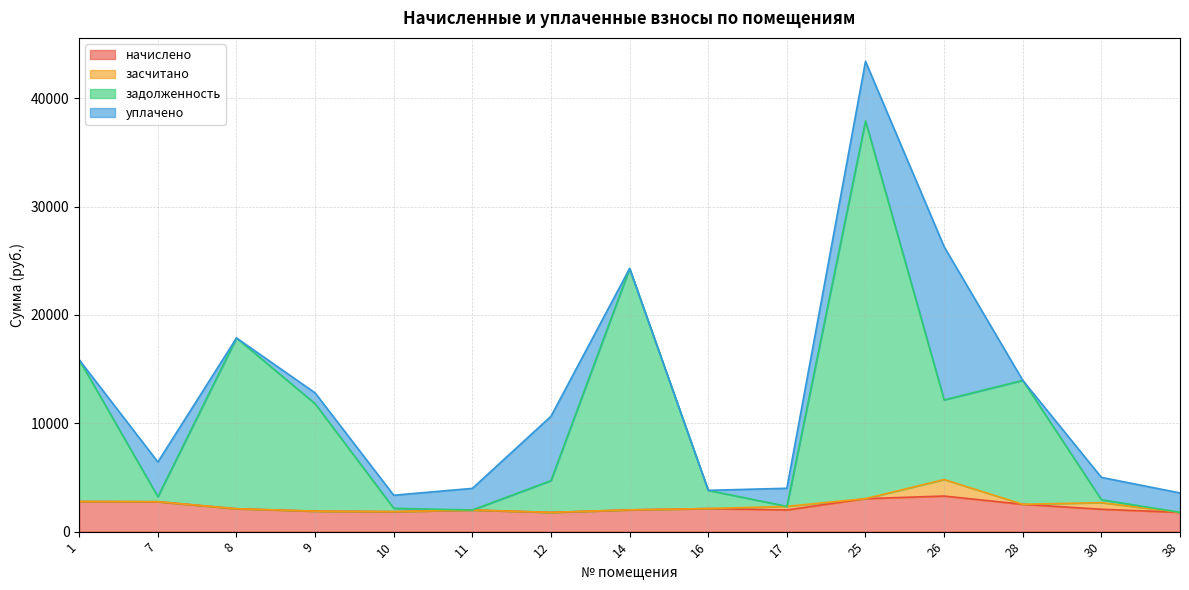

What is the difference between the начислено values at 10 and 1?

934.2